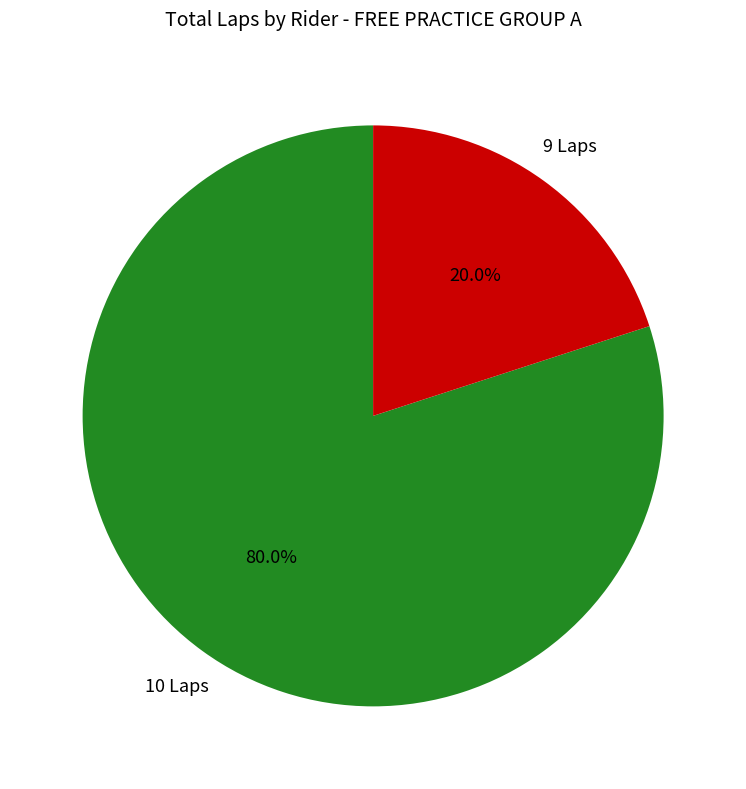

Does any single category account for the majority?

Yes